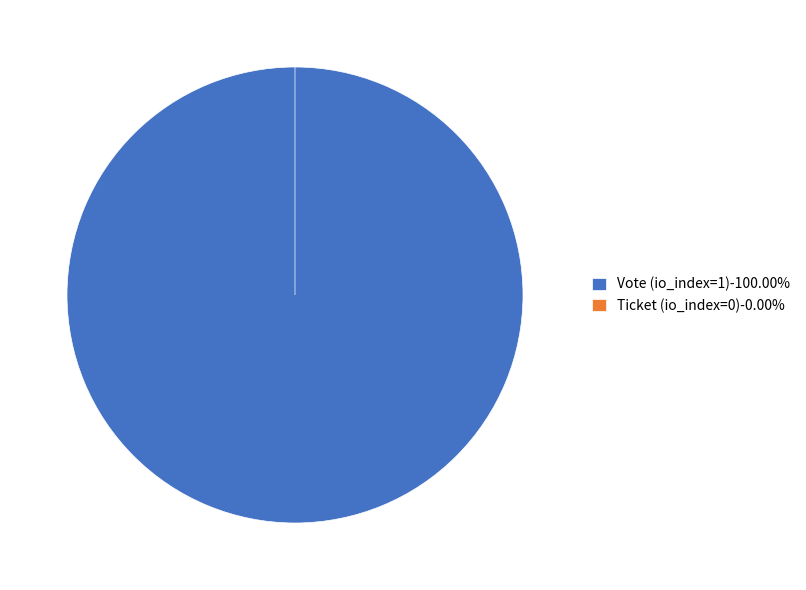

The Vote (io_index=1) slice represents 100% of the pie. True or false?

True